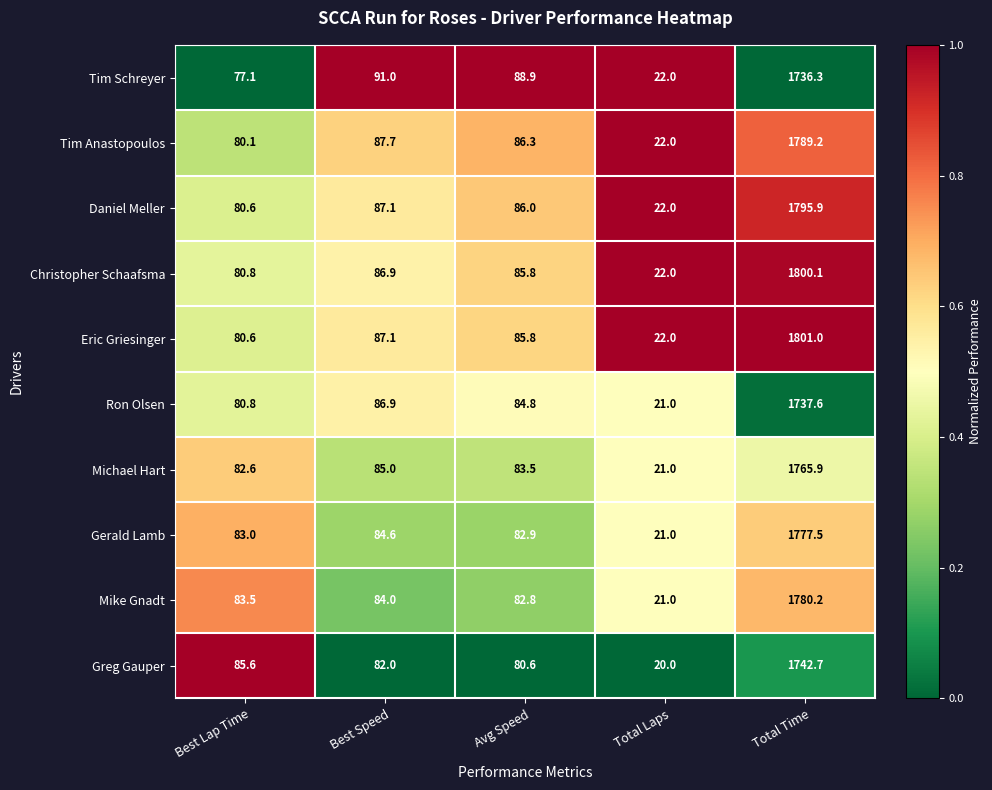

Count the number of categories in the chart.

5